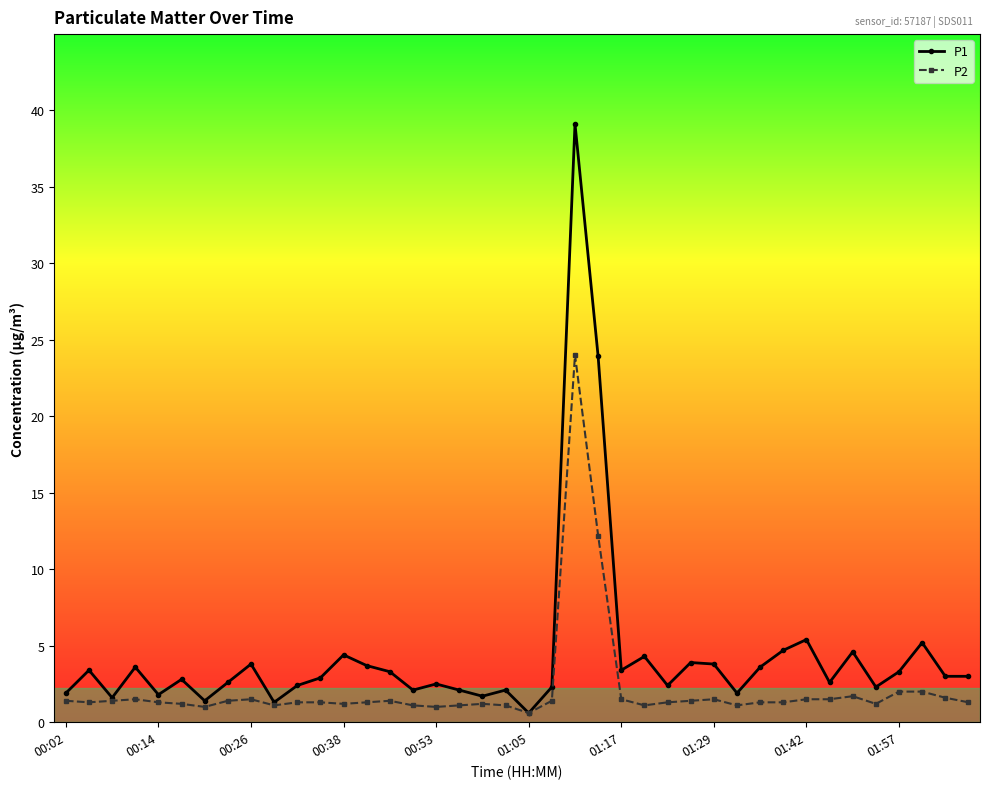

Rank the series by their average value, from highest to lowest.

P1, P2